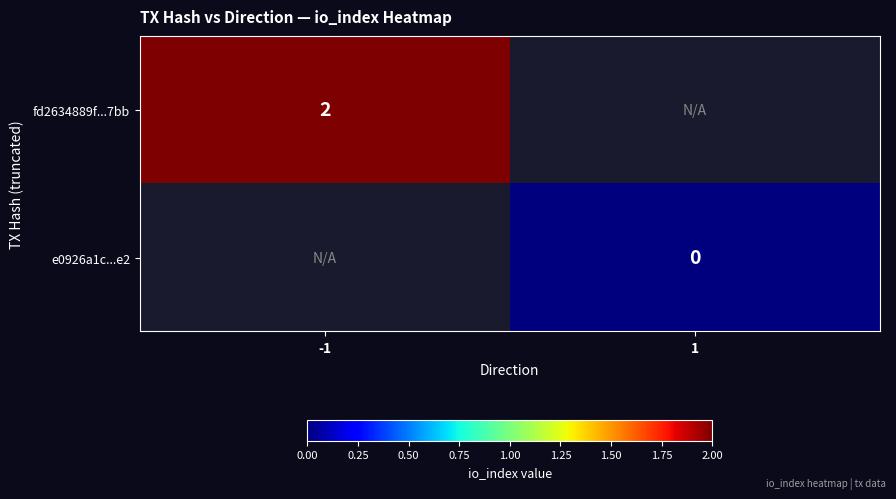

Which category has the highest value across all series?

-1